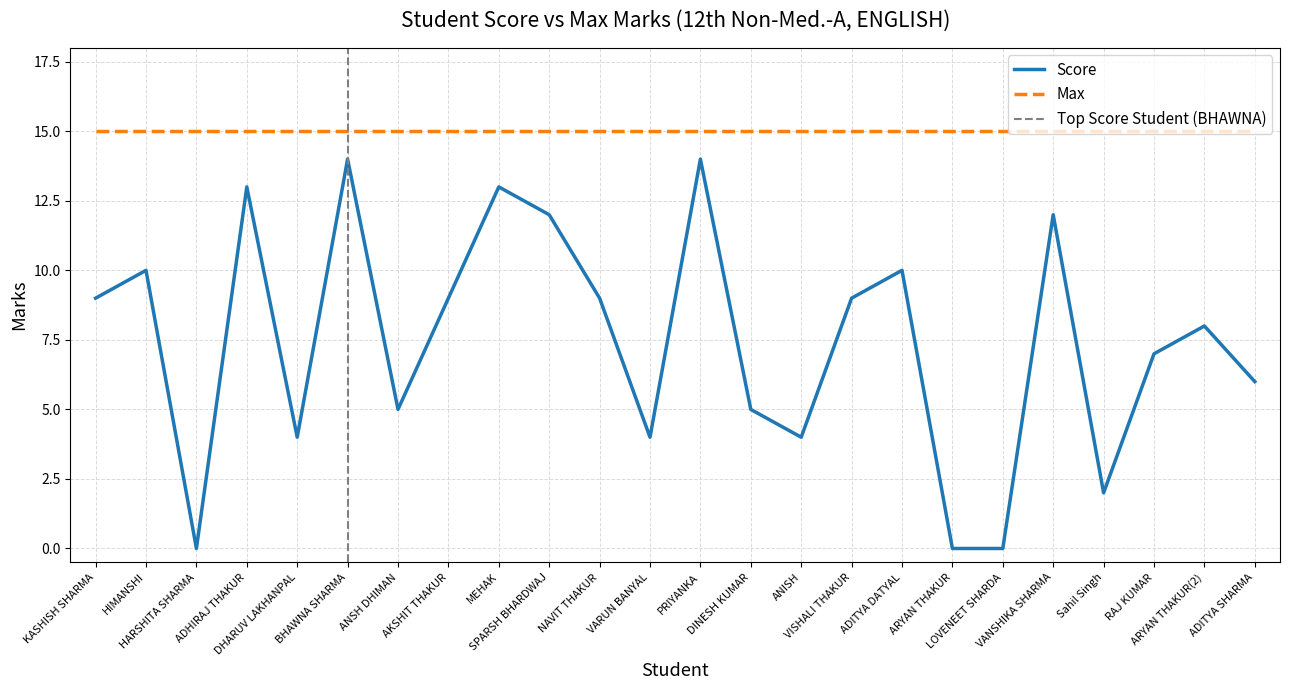

Which label corresponds to the smallest value in the chart?

HARSHITA SHARMA